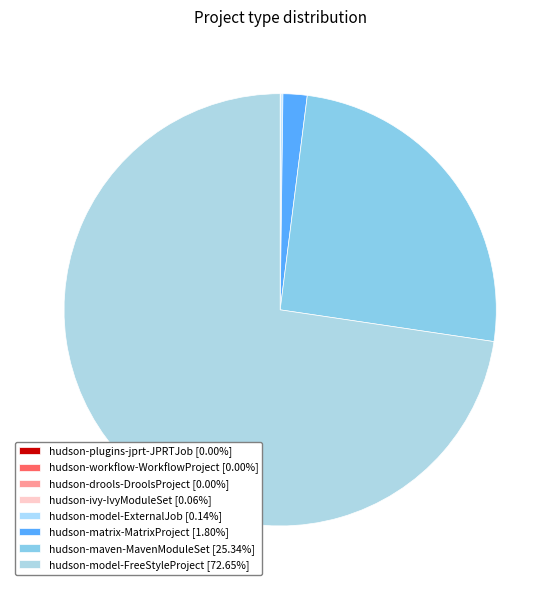

Is the sum of hudson-model-ExternalJob and hudson-plugins-jprt-JPRTJob greater than half?

No